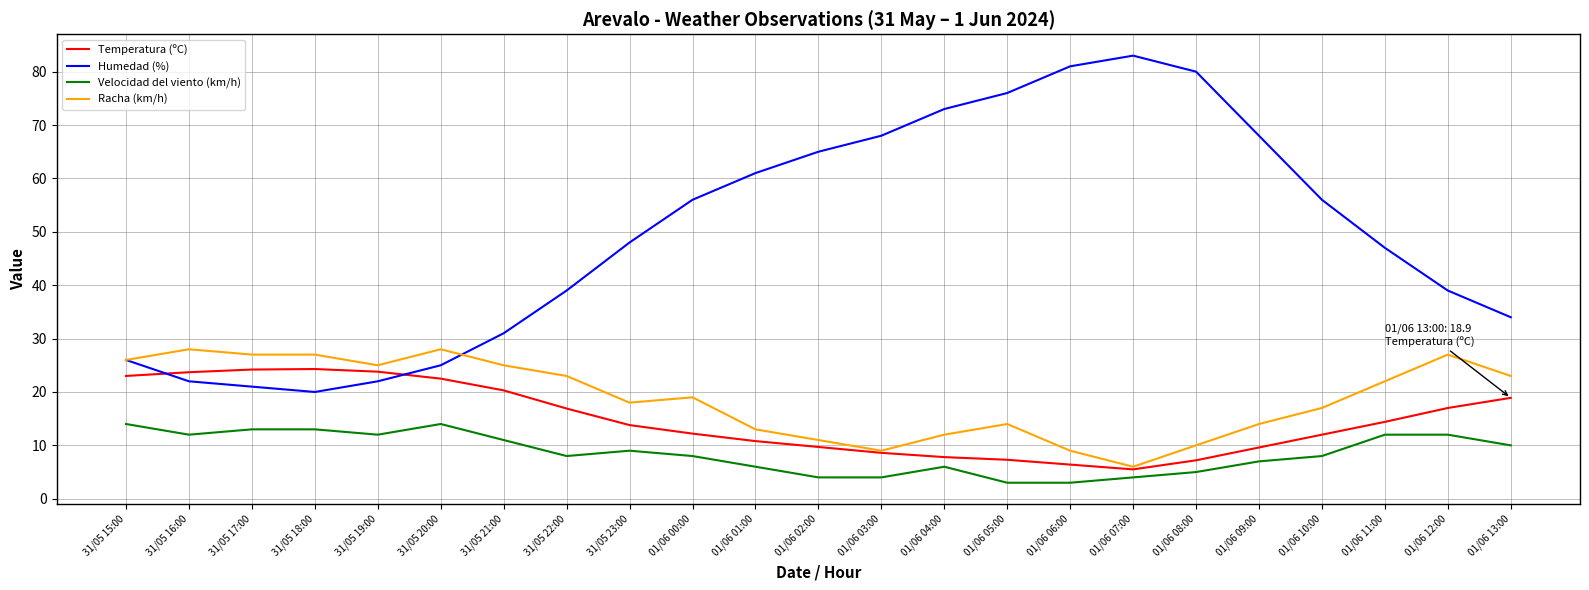

At 01/06 04:00, list the series in order from largest to smallest.

Humedad (%), Racha (km/h), Temperatura (ºC), Velocidad del viento (km/h)